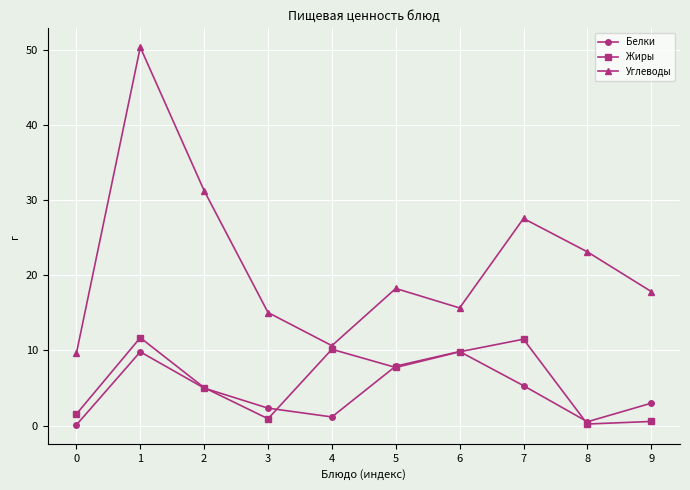

What is the difference between the Углеводы values at 2 and 9?

13.4